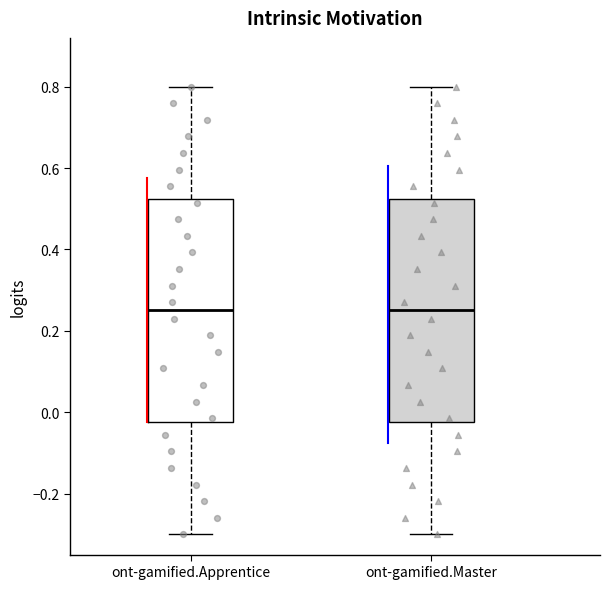

Reading left to right, read every box against the y-axis: the position of its median line, the range the box covers, and the ends of its whiskers. The values are not printed on the chart, so give them approximately, as read against the axis.

ont-gamified.Apprentice: median 0.26, box -0.02 to 0.52, whiskers -0.30 to 0.80
ont-gamified.Master: median 0.26, box -0.02 to 0.52, whiskers -0.30 to 0.80